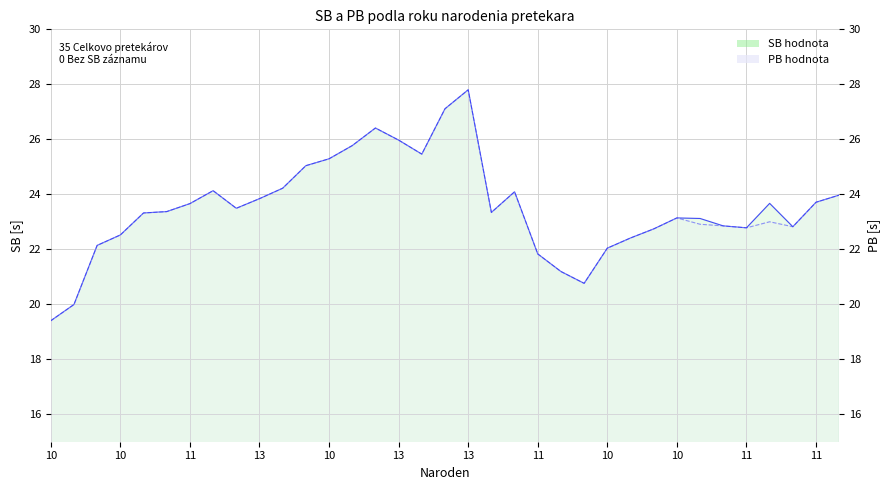

True or false: PB (line) and SB (line) cross at least once.

False